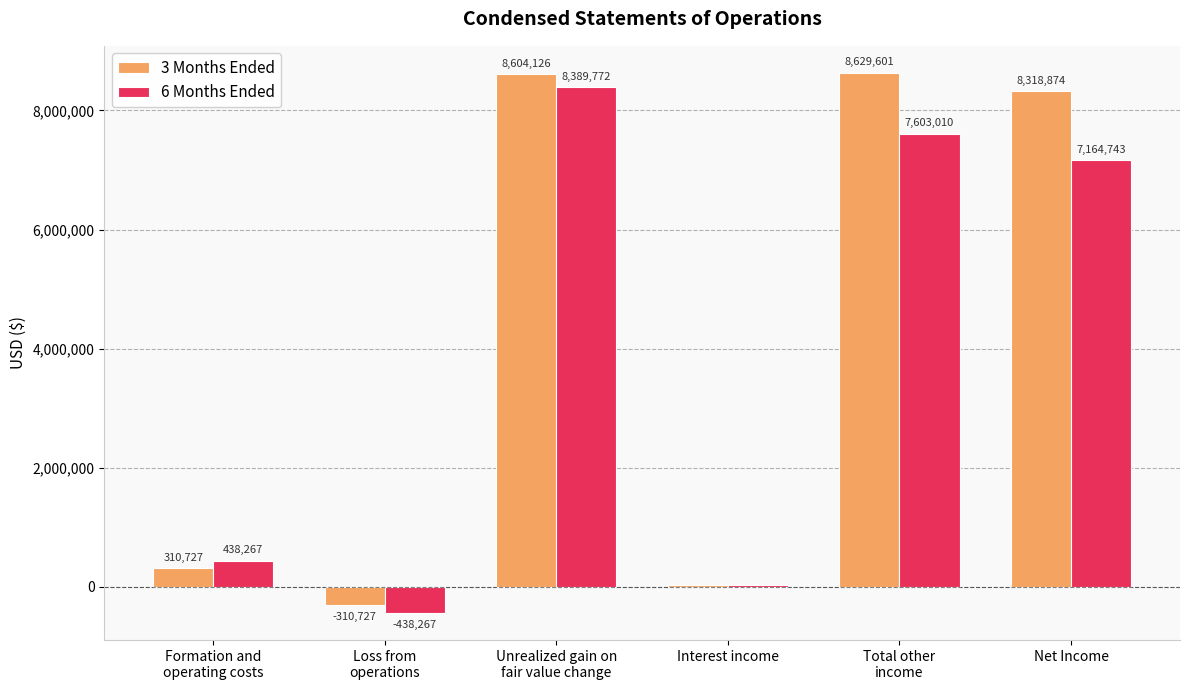

The value of 6 Months Ended at Total other
income is 7603010. True or false?

True